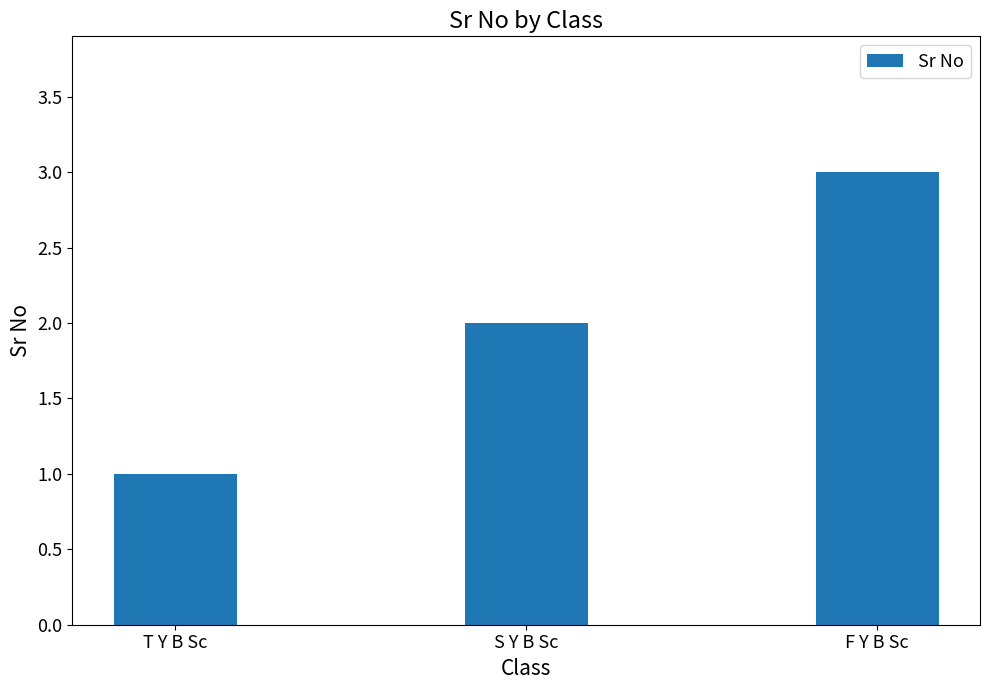

Rank the categories by value from lowest to highest.

T Y B Sc, S Y B Sc, F Y B Sc